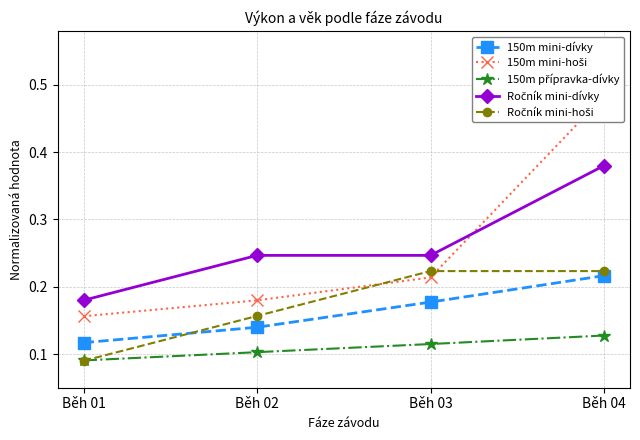

Does the chart display data point markers on the line(s)?

Yes